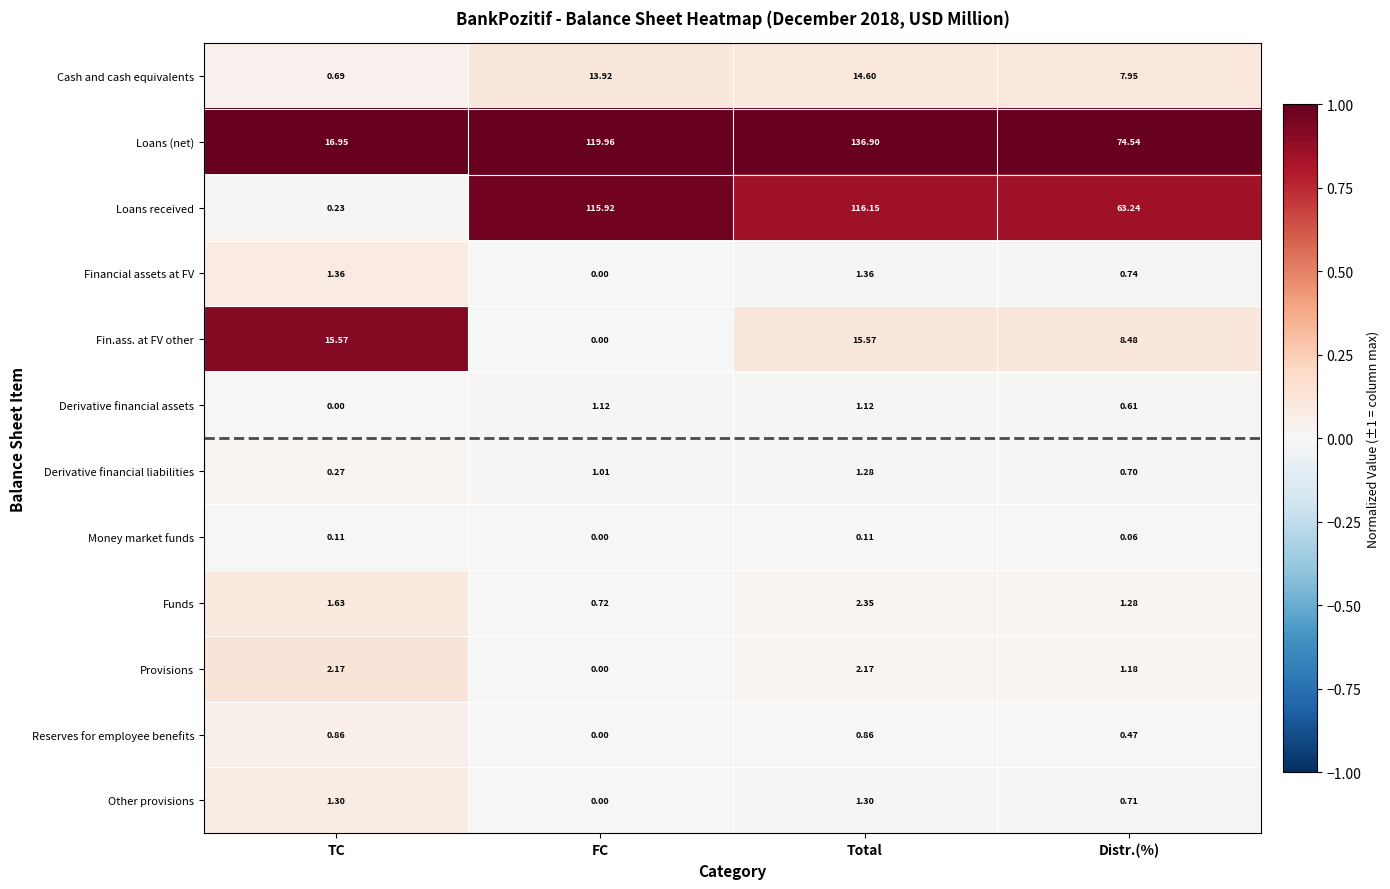

Rank the series at Total from highest to lowest value.

Loans (net), Loans received, Fin.ass. at FV other, Cash and cash equivalents, Funds, Provisions, Financial assets at FV, Other provisions, Derivative financial liabilities, Derivative financial assets, Reserves for employee benefits, Money market funds